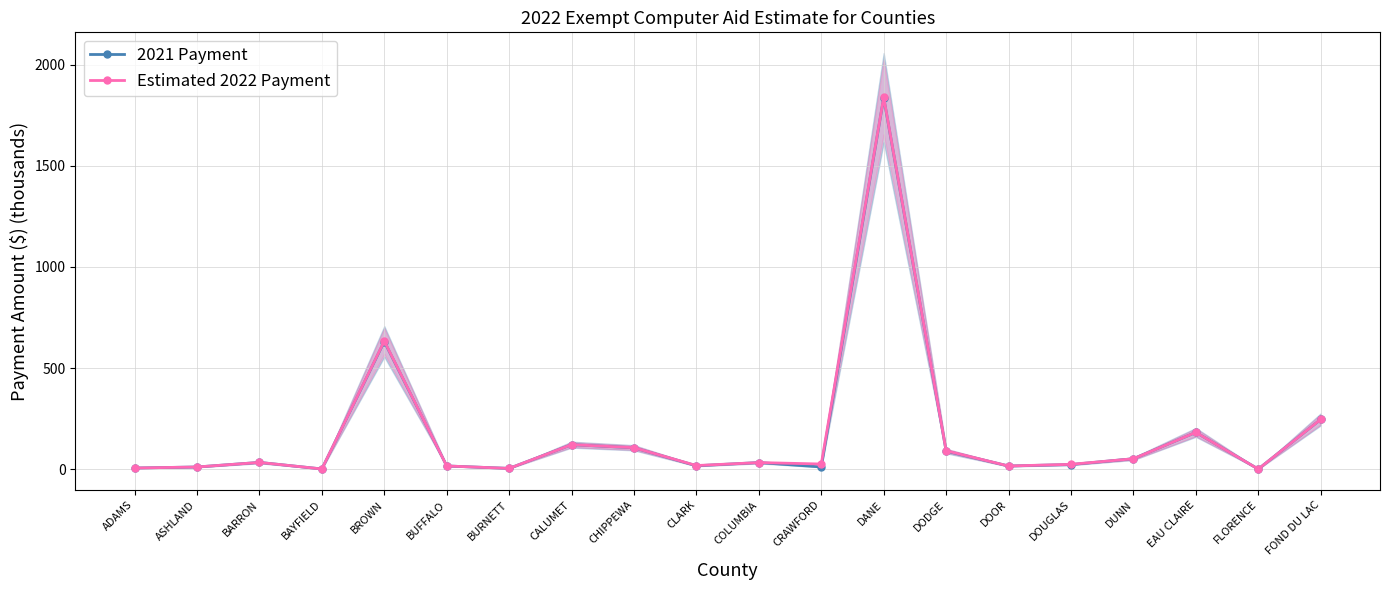

What position from the left is BUFFALO?

6